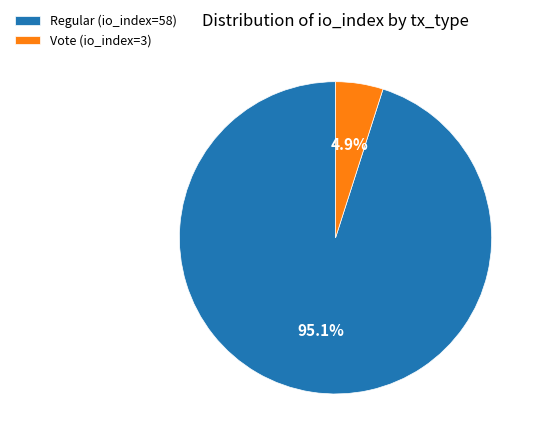

Count the number of slices in the pie.

2